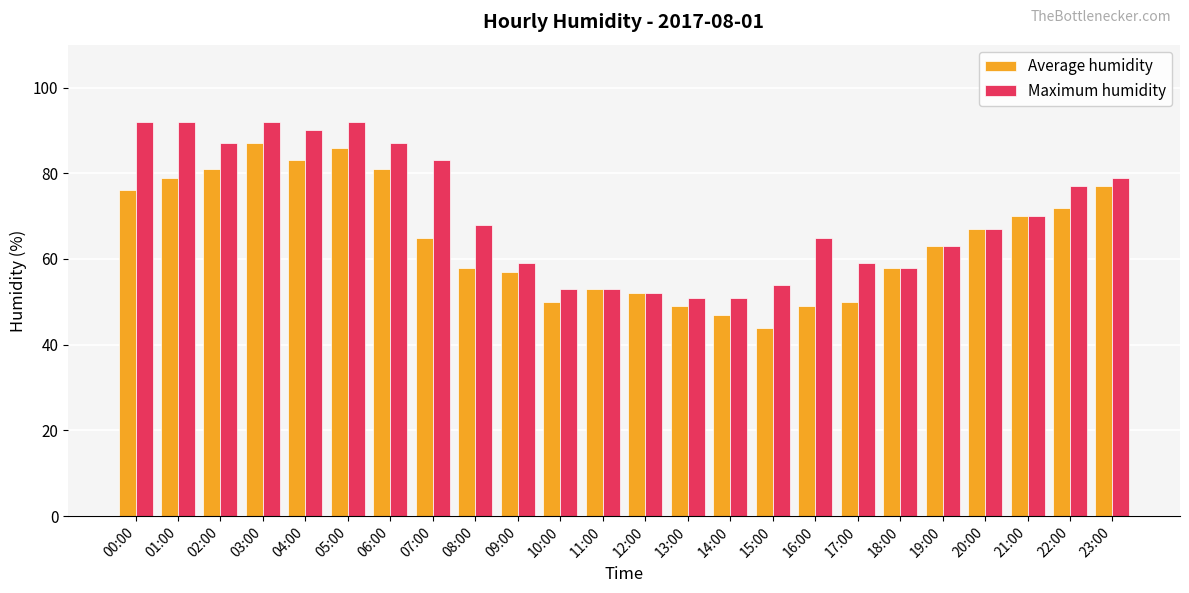

List the series in order of their overall mean, lowest first.

Average humidity, Maximum humidity